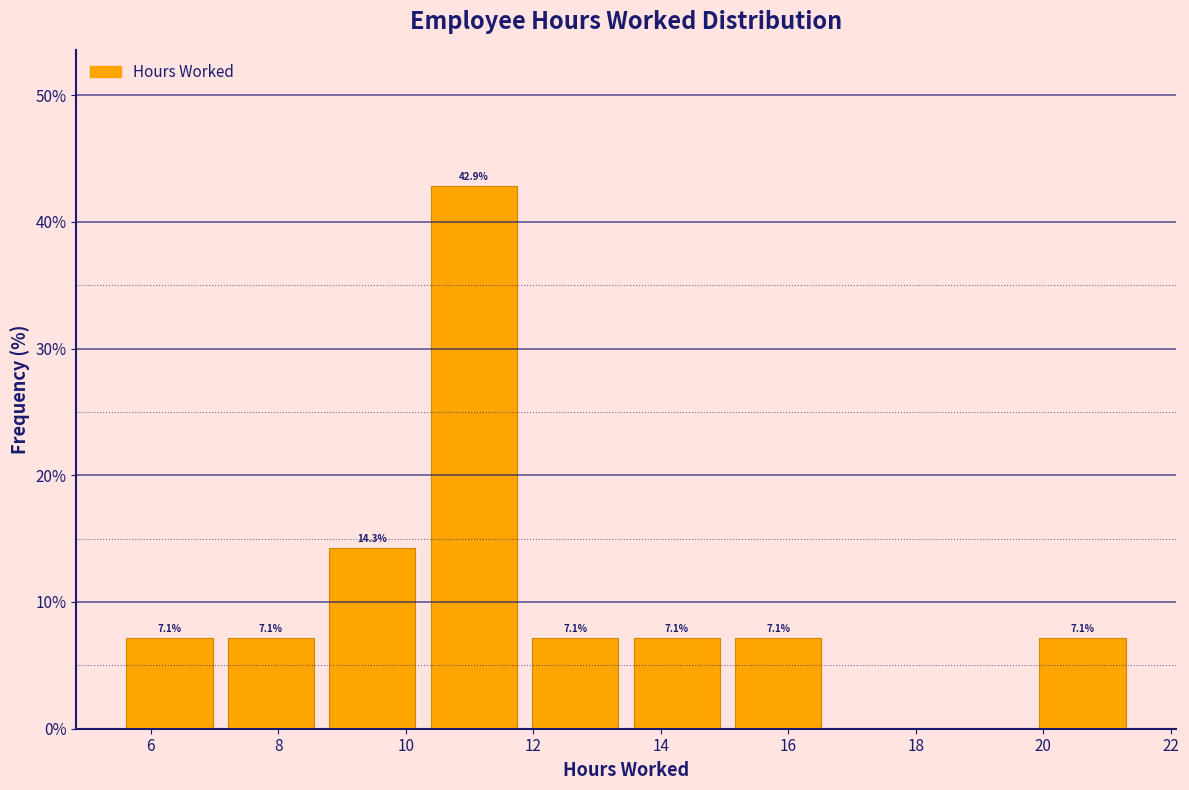

Which range on the x-axis has the tallest bar?

10.2 to 11.8